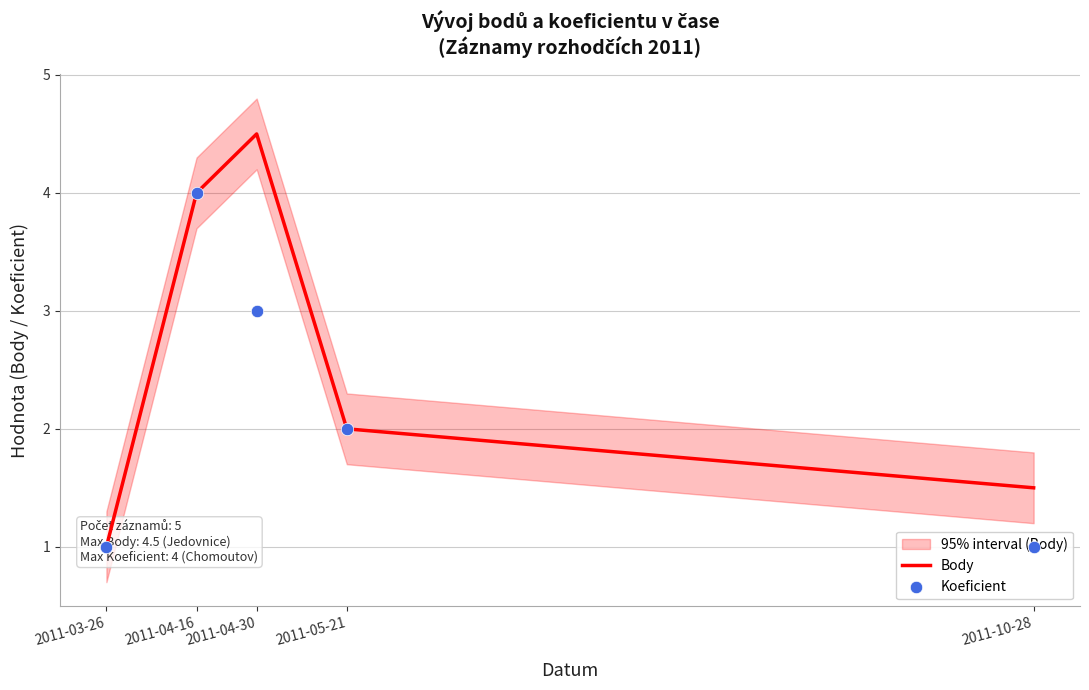

What are all the series names shown in the legend?

Body, Koeficient